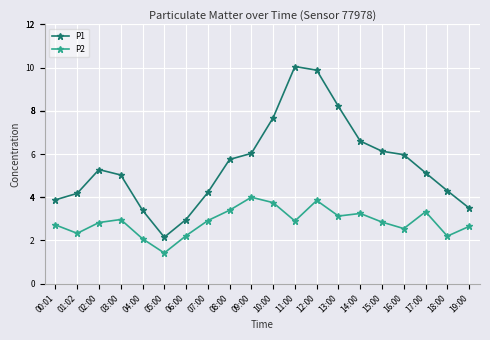

What is the difference between the P2 values at 06:00 and 04:00?

0.1